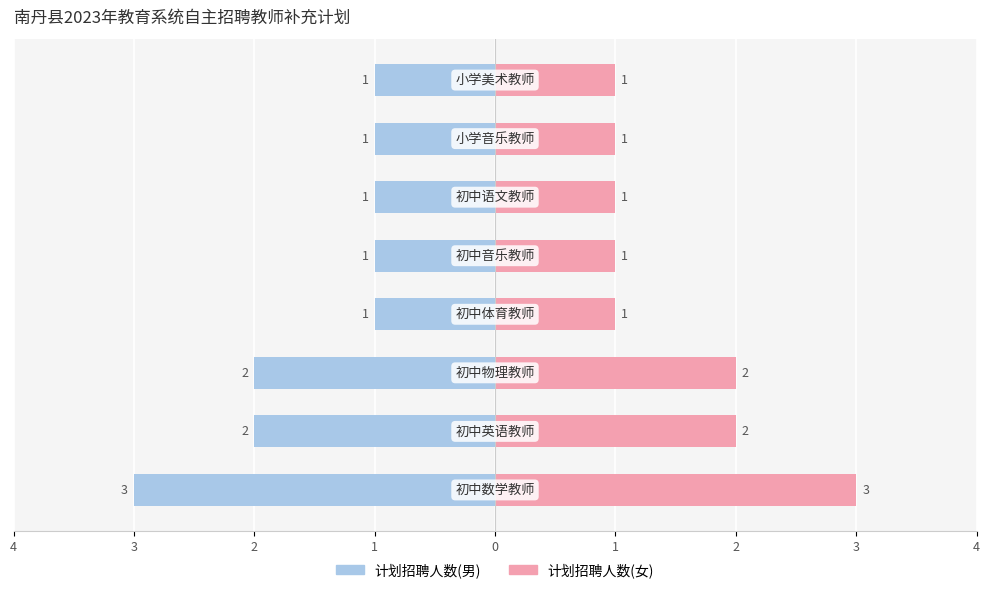

The value of 计划招聘人数(左) at 2 is 0. True or false?

False